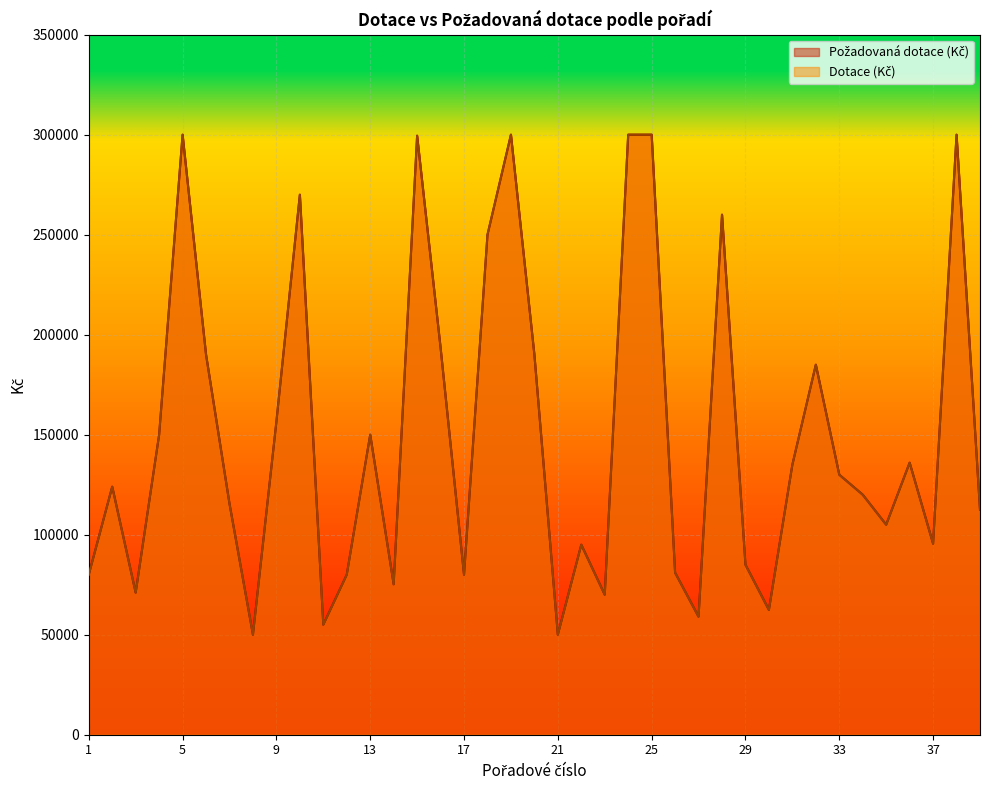

Is the value of Požadovaná dotace (Kč) at 1 greater than the value of Dotace (Kč) at 6?

No